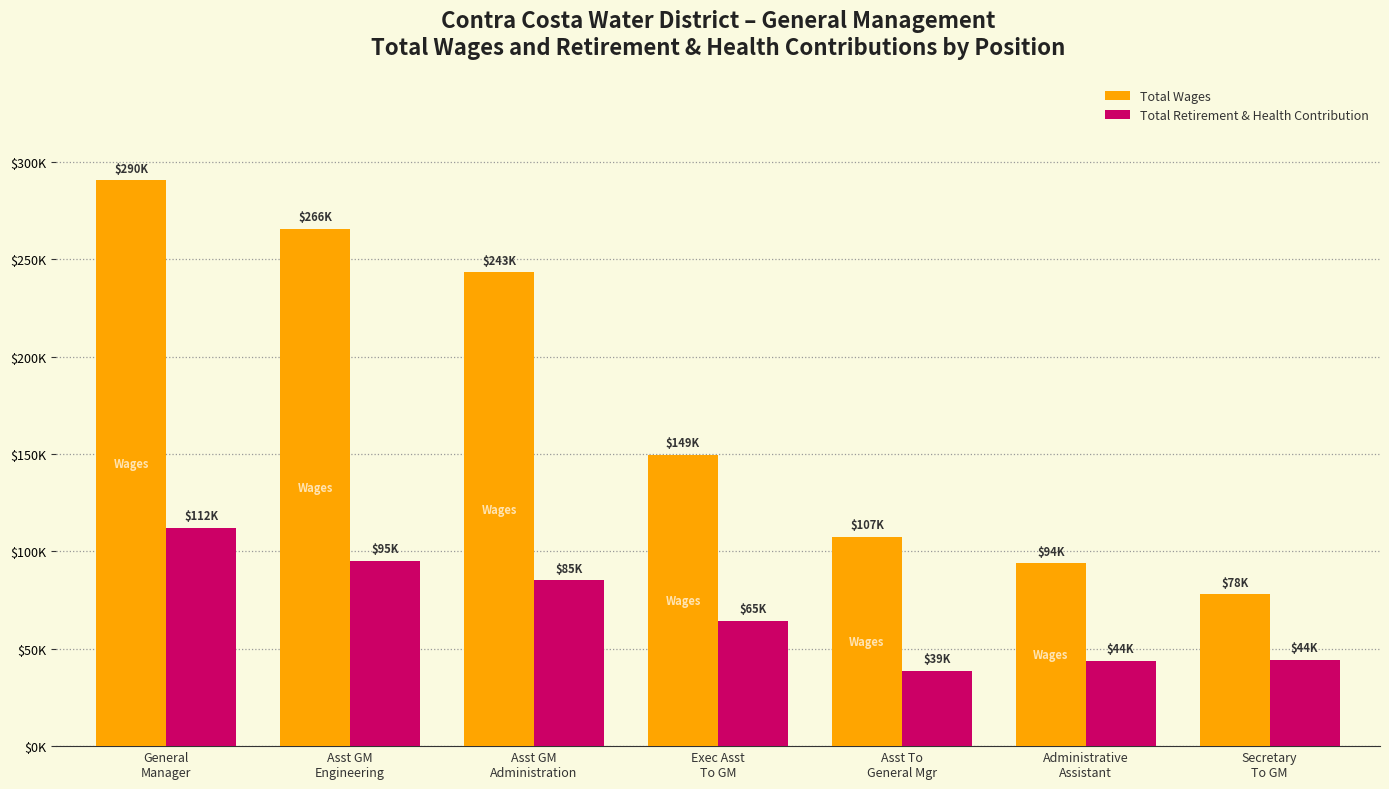

Which series has the largest range (max minus min)?

Total Wages